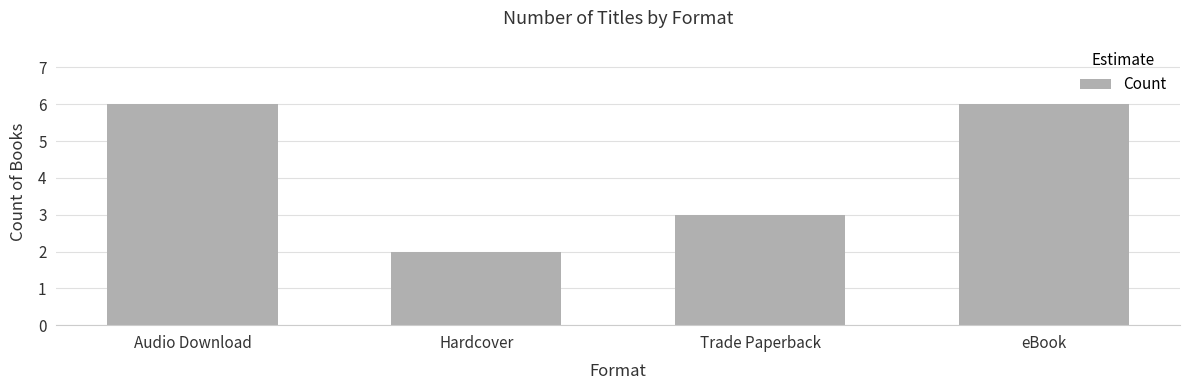

How many values are below 6?

2